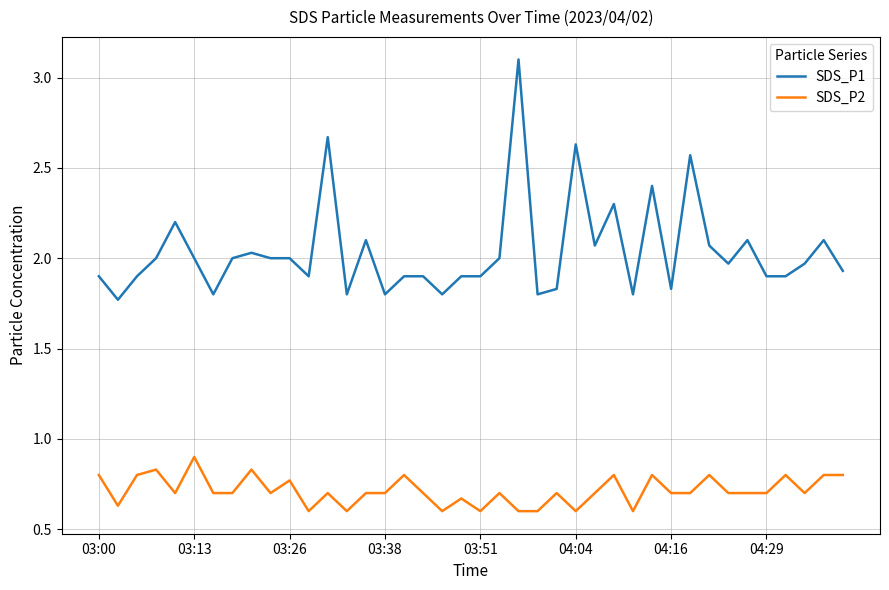

Rank the series by their maximum value, from highest to lowest.

SDS_P1, SDS_P2